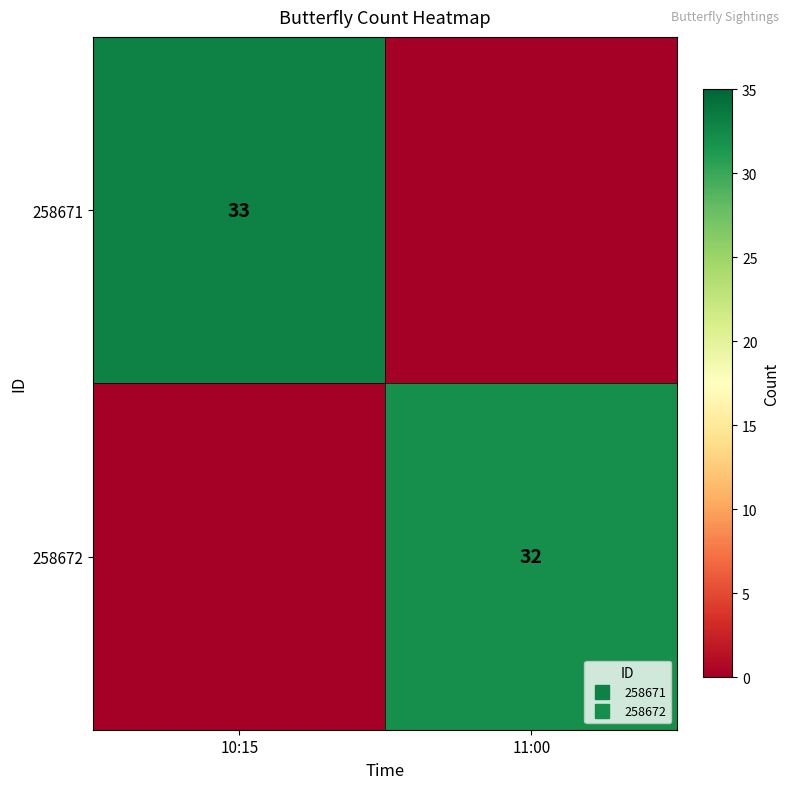

Between 10:15 and 11:00, which series saw the biggest shift?

258671